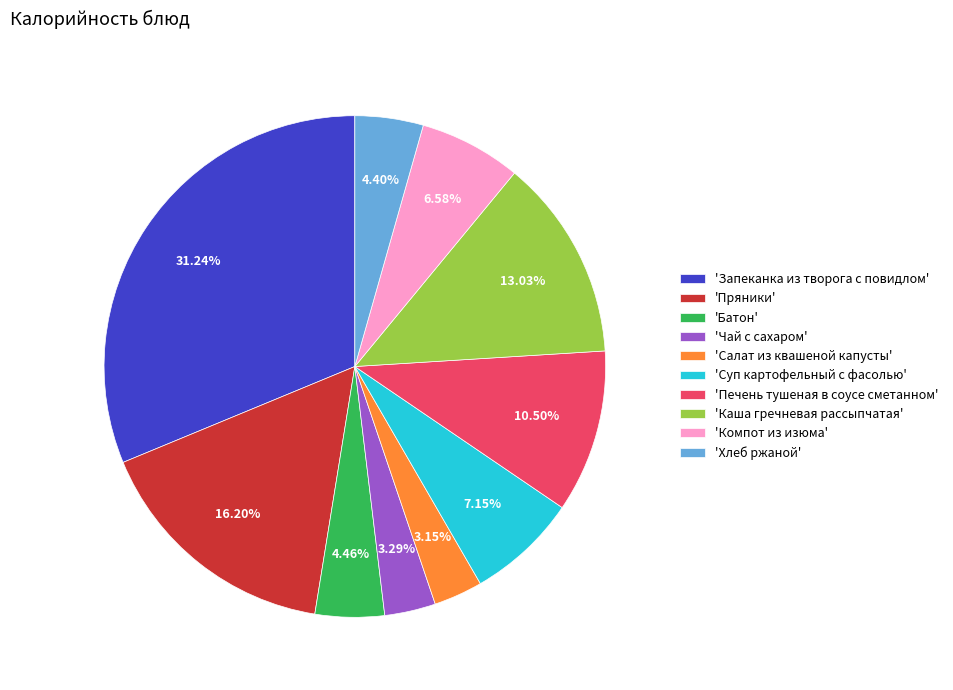

What is the ratio of the value at 'Чай с сахаром' to the value at 'Компот из изюма'?

0.5